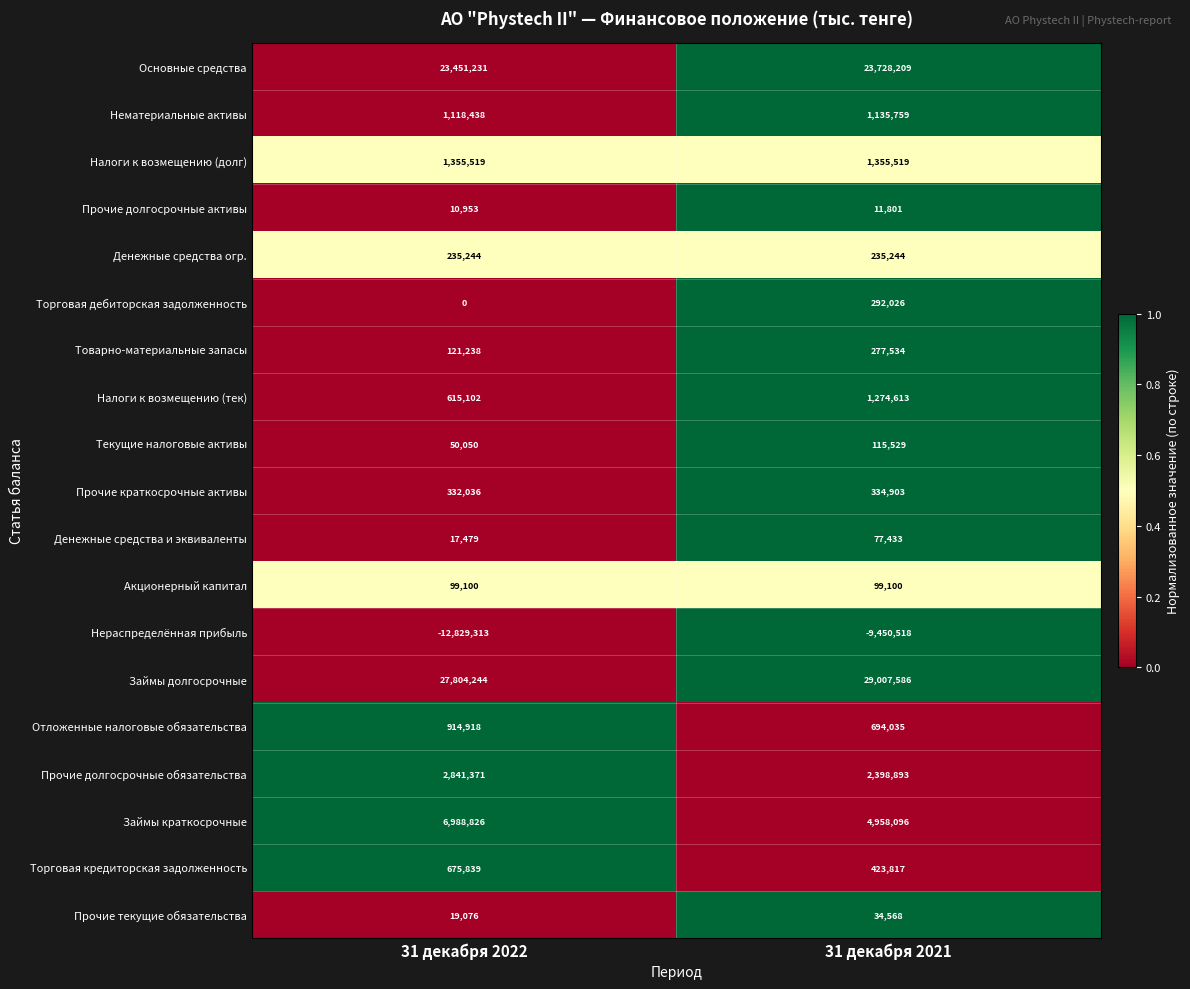

Rank the series at 31 декабря 2022 from highest to lowest value.

Займы долгосрочные, Основные средства, Займы краткосрочные, Прочие долгосрочные обязательства, Налоги к возмещению (долг), Нематериальные активы, Отложенные налоговые обязательства, Торговая кредиторская задолженность, Налоги к возмещению (тек), Прочие краткосрочные активы, Денежные средства огр., Товарно-материальные запасы, Акционерный капитал, Текущие налоговые активы, Прочие текущие обязательства, Денежные средства и эквиваленты, Прочие долгосрочные активы, Торговая дебиторская задолженность, Нераспределённая прибыль